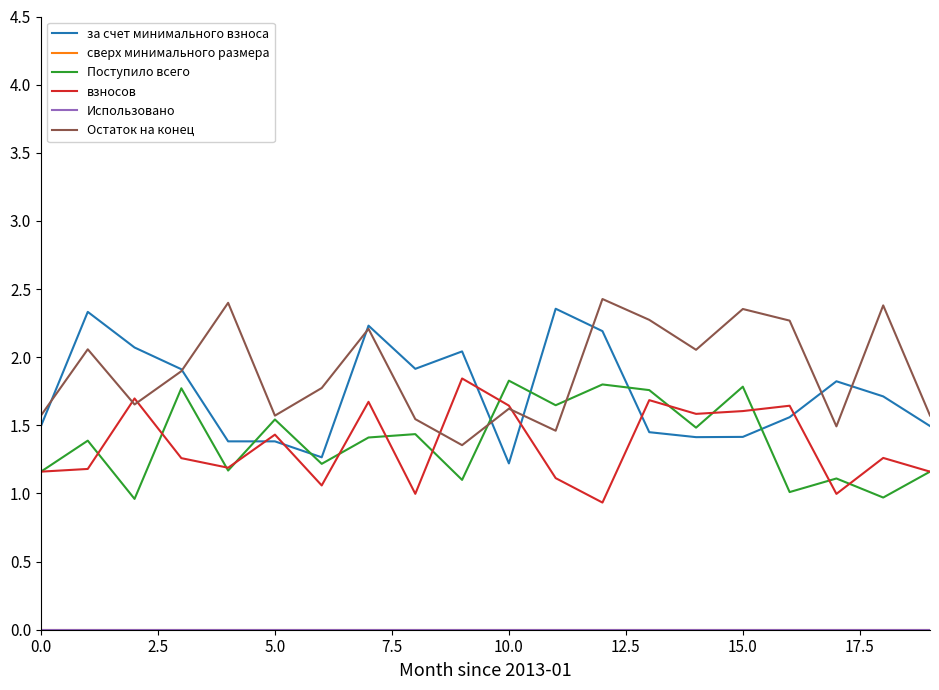

Does the chart have visible grid lines?

No